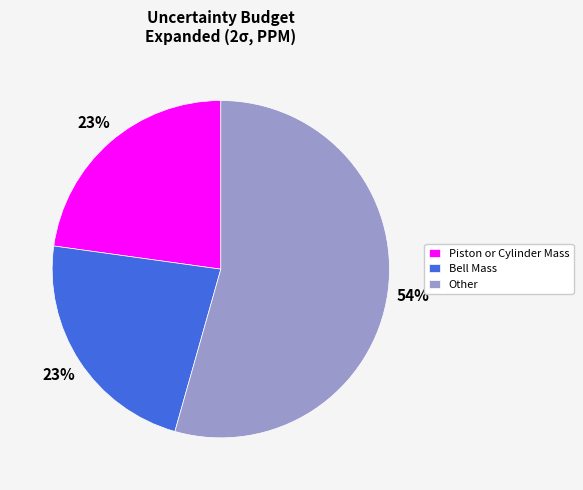

What percentage is the Other slice, to the nearest percent?

54%